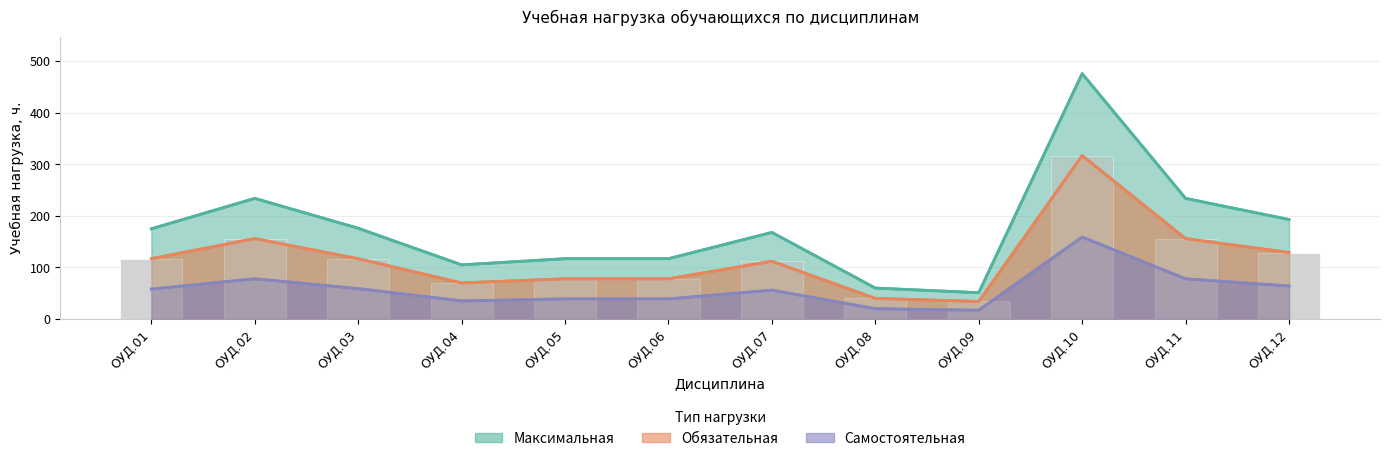

How many bars are there in each group?

3